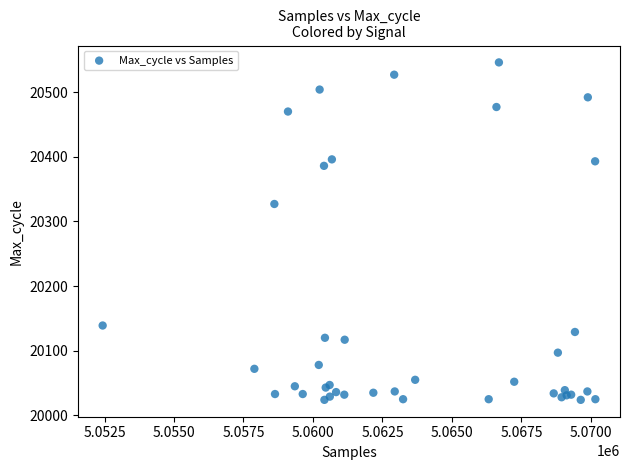

What Y value in the scatter plot is closest to 20285?

20327